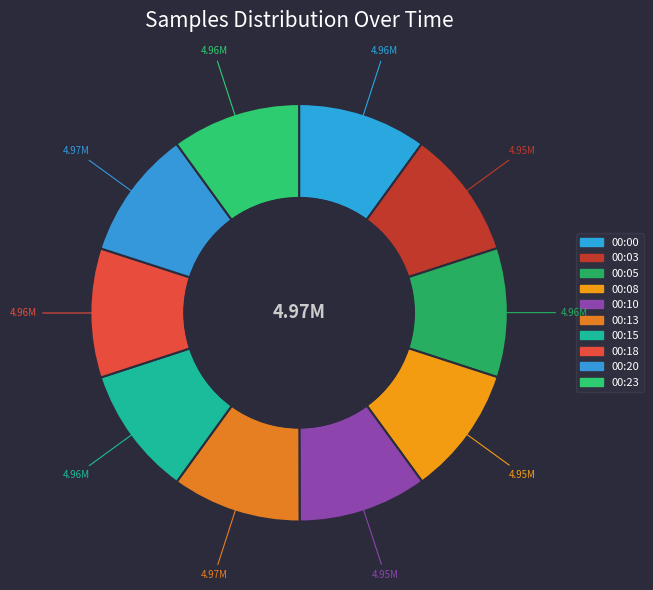

Is there any slice that represents more than half of the pie?

No